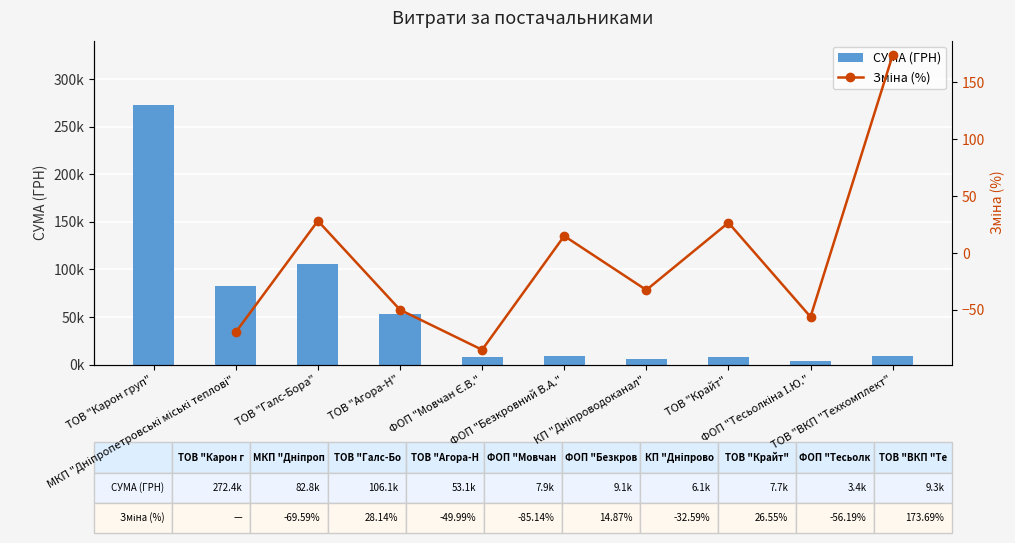

What is the difference between the СУМА (ГРН) values at ТОВ "Галс-Бора" and ФОП "Безкровний В.А."?

97084.2